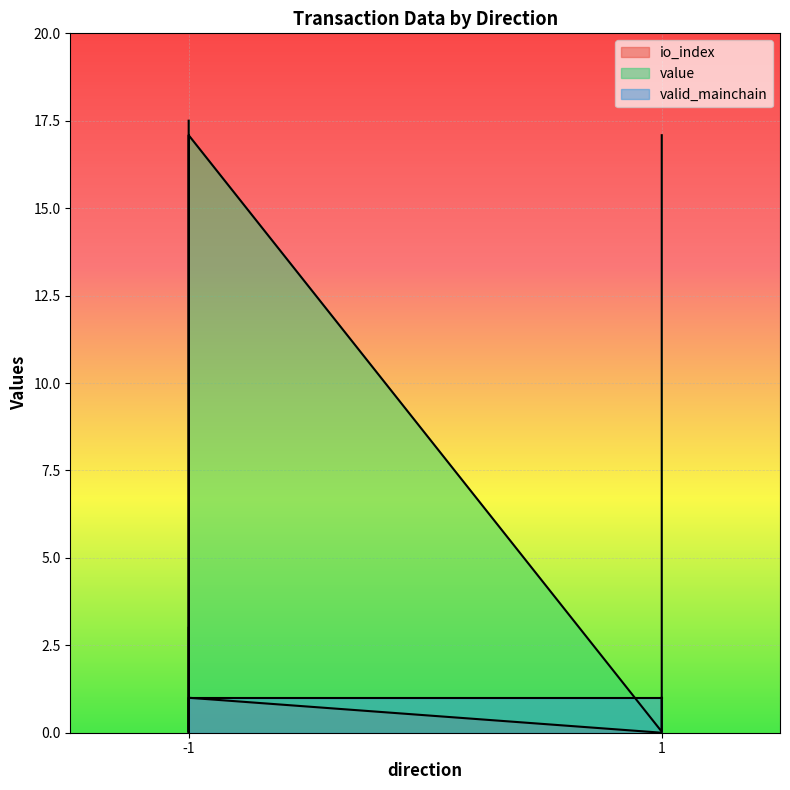

Where is the first local maximum for io_index?

-1